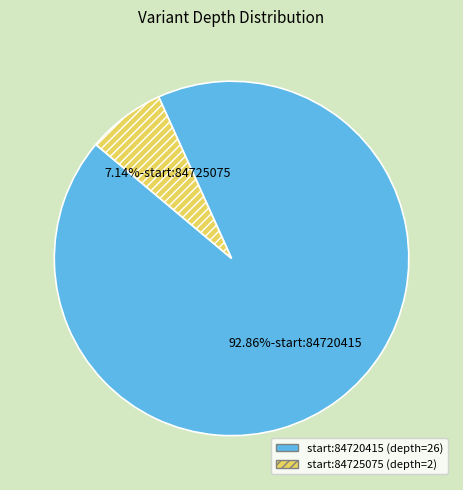

Is there any slice that represents more than half of the pie?

Yes